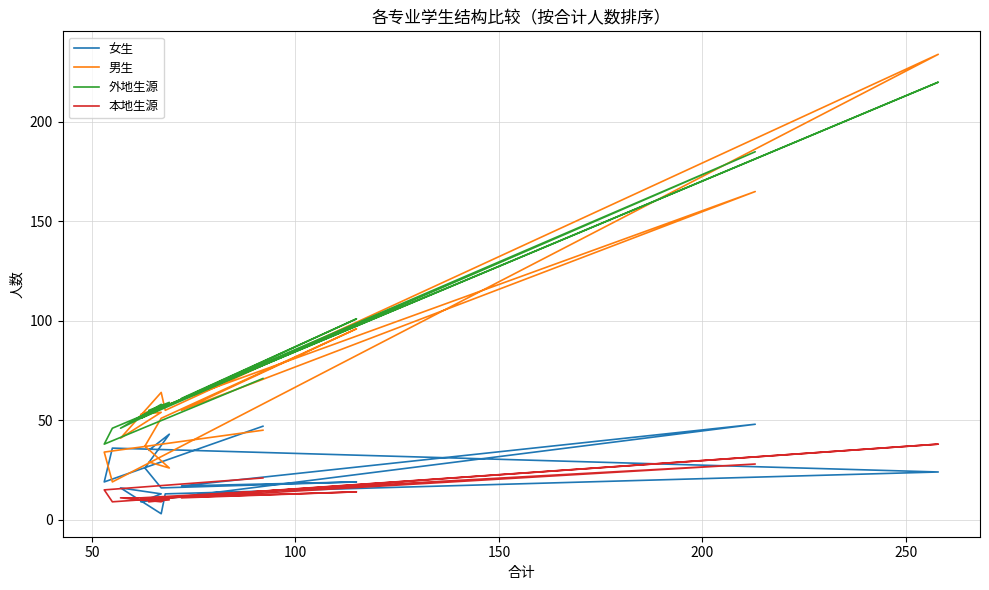

List the series in order of their peak value, highest first.

男生, 外地生源, 女生, 本地生源